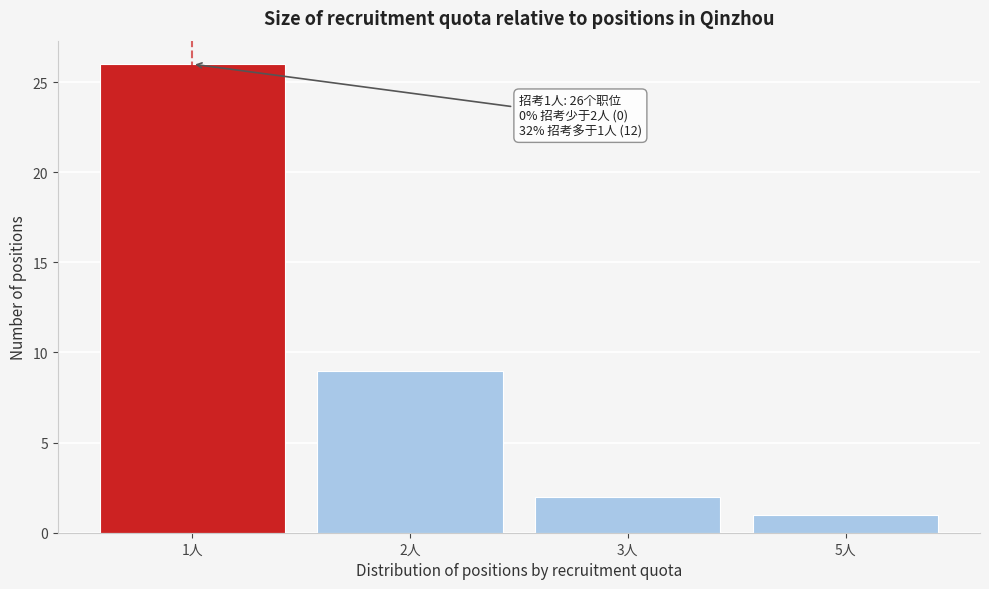

Reading left to right, transcribe all the data shown in this chart.

1人=26	2人=9	3人=2	5人=1